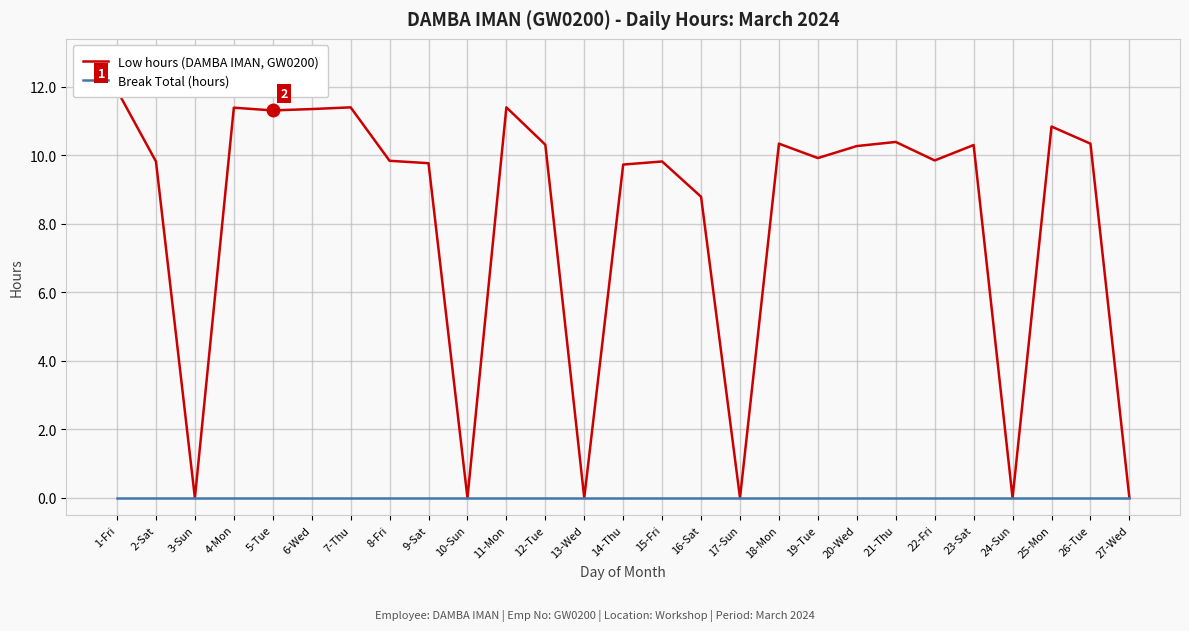

Rank the series at 8-Fri from highest to lowest value.

Low hours (DAMBA IMAN, GW0200), Break Total (hours)